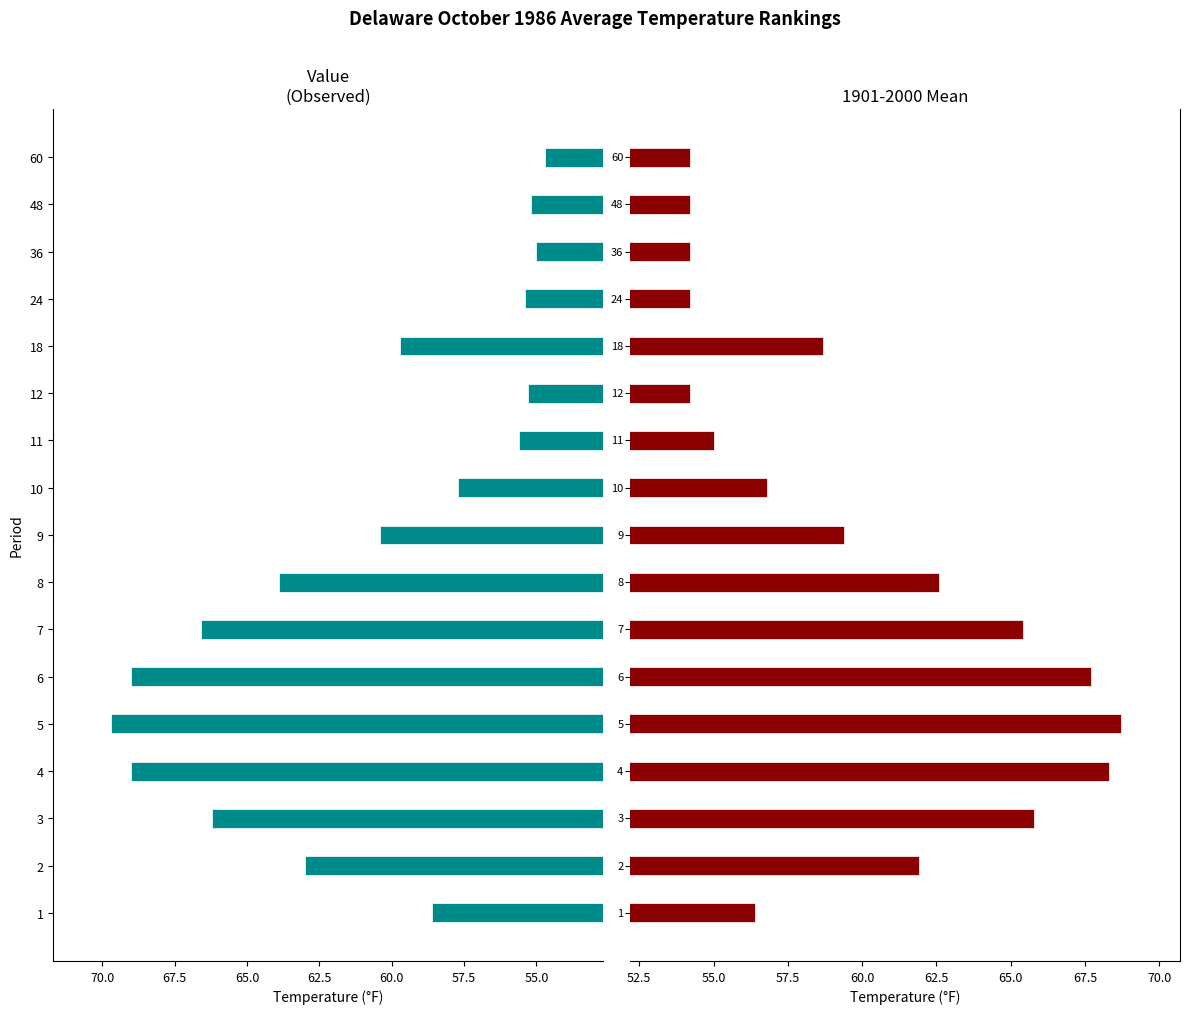

Which series has the largest range (max minus min)?

Value